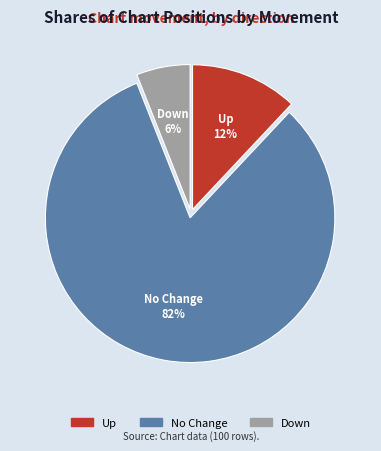

To the nearest percent, what percentage of the pie is Up?

12%